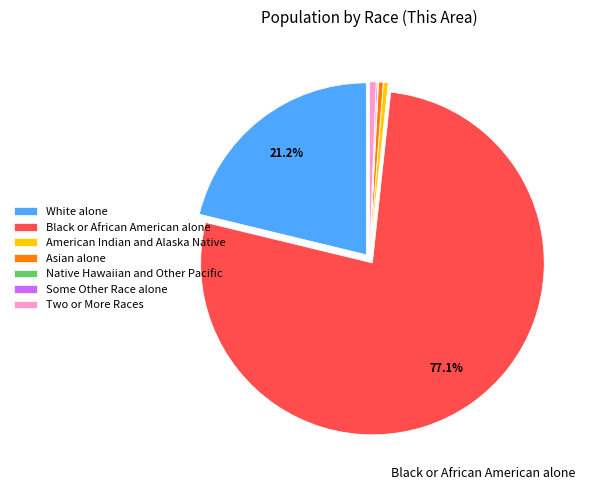

What is the ratio of the value at White alone to the value at Black or African American alone?

0.3